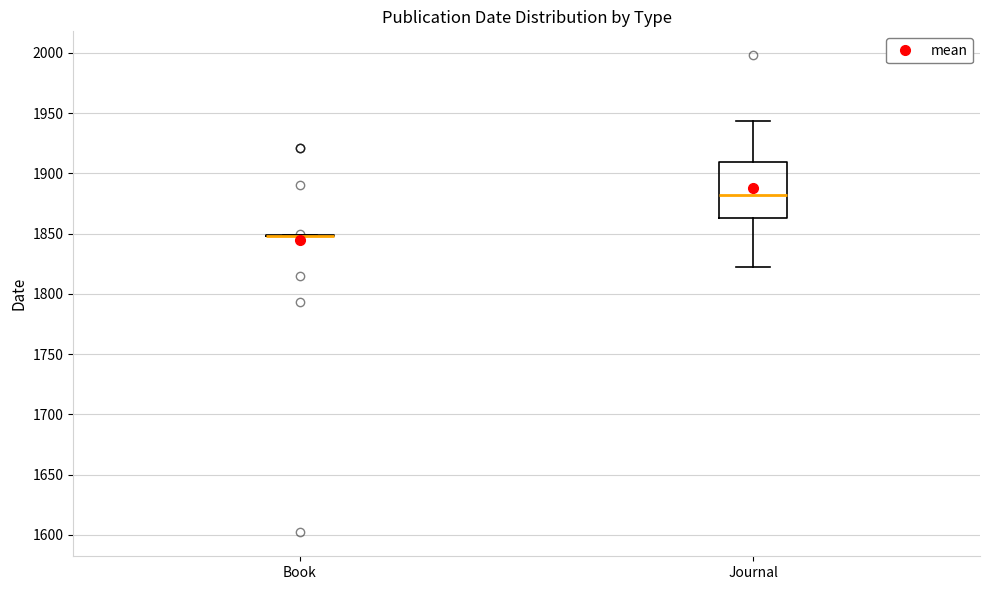

Which box is the tallest, from its lower edge to its upper edge?

Journal